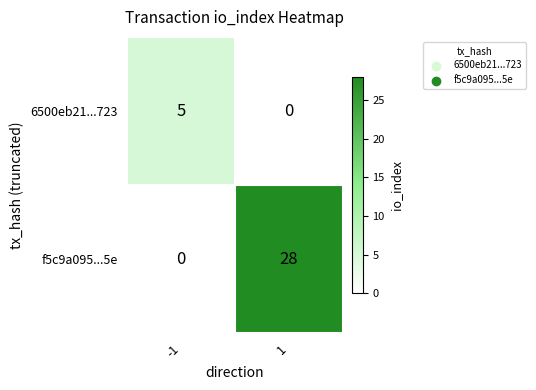

Count the number of data series in this chart.

2